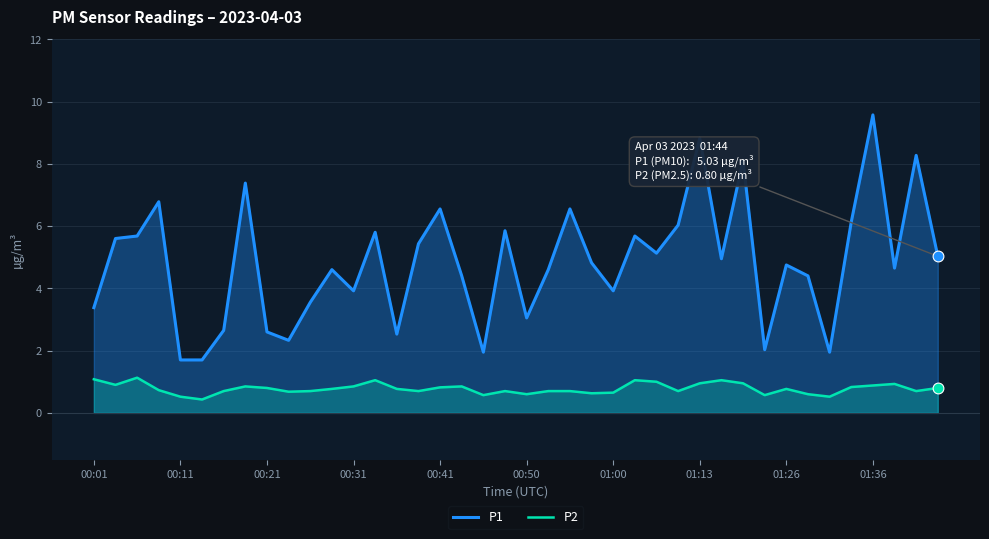

Which series reaches the maximum Y coordinate?

P1